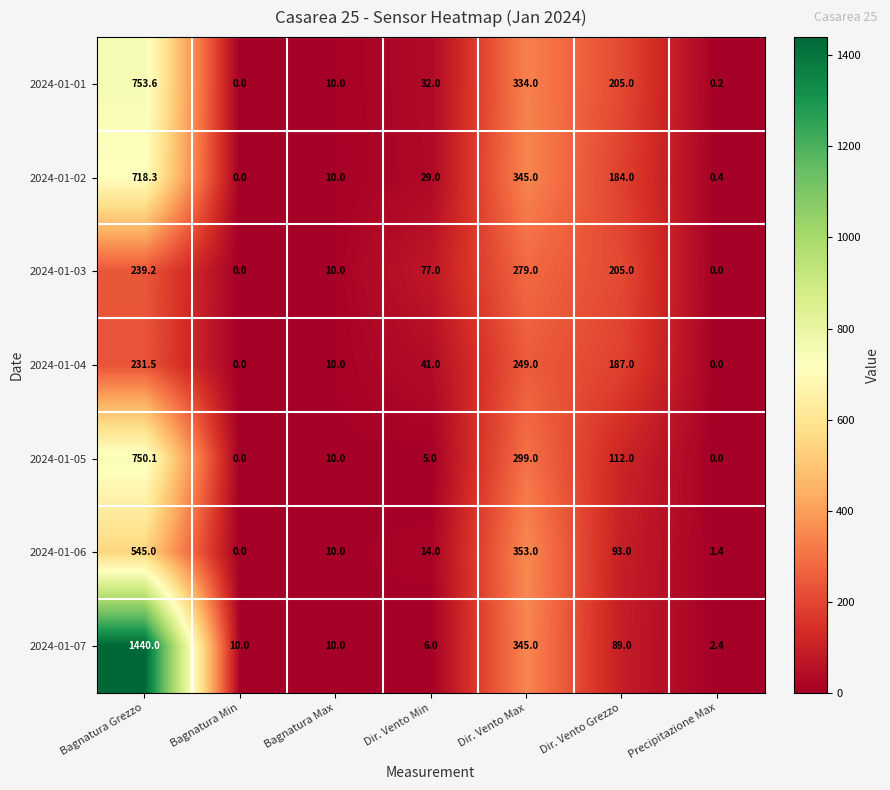

Which series has the widest spread of values?

2024-01-07